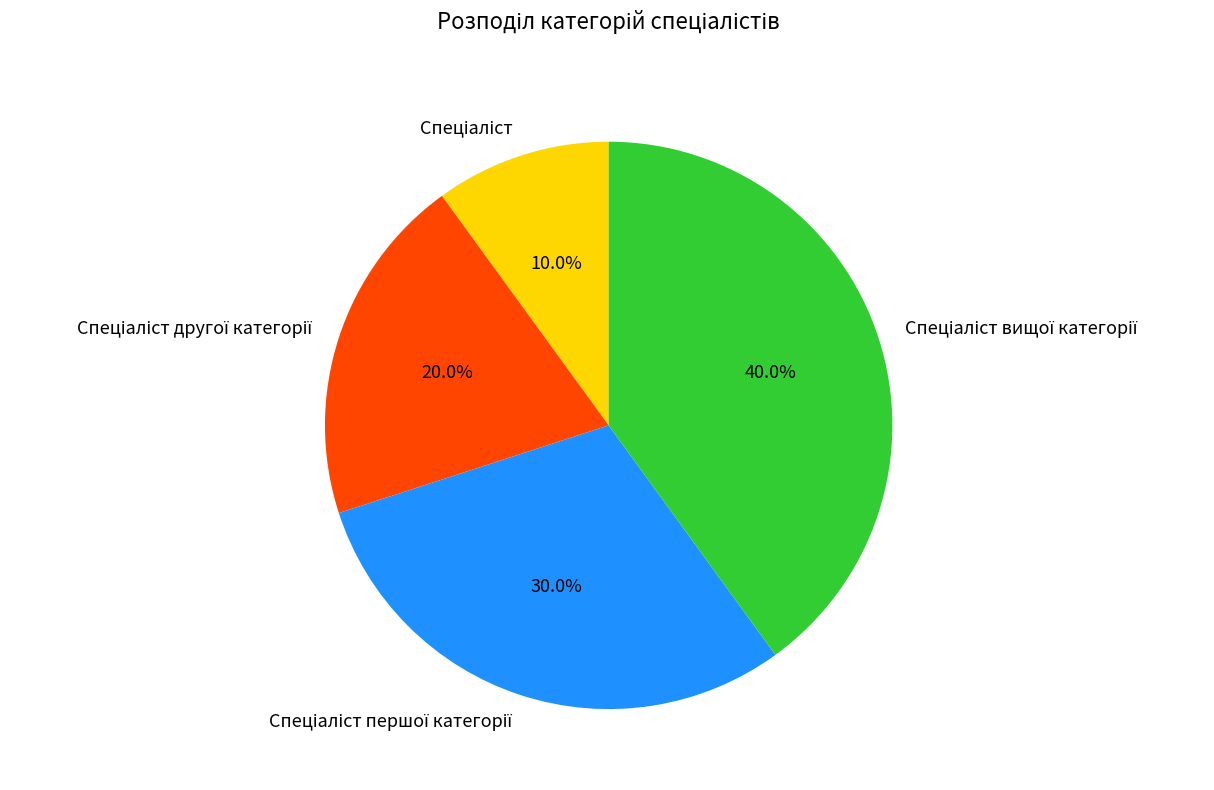

Is there a majority slice in this chart?

No